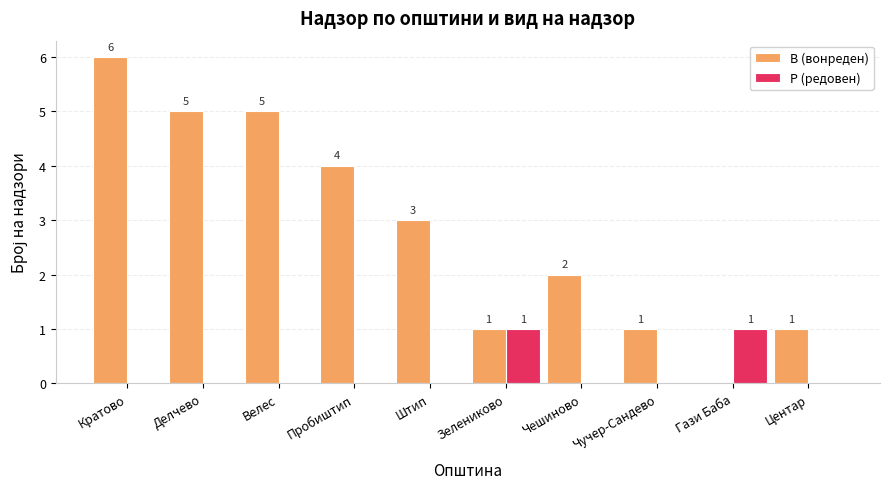

How many groups of bars are there?

10